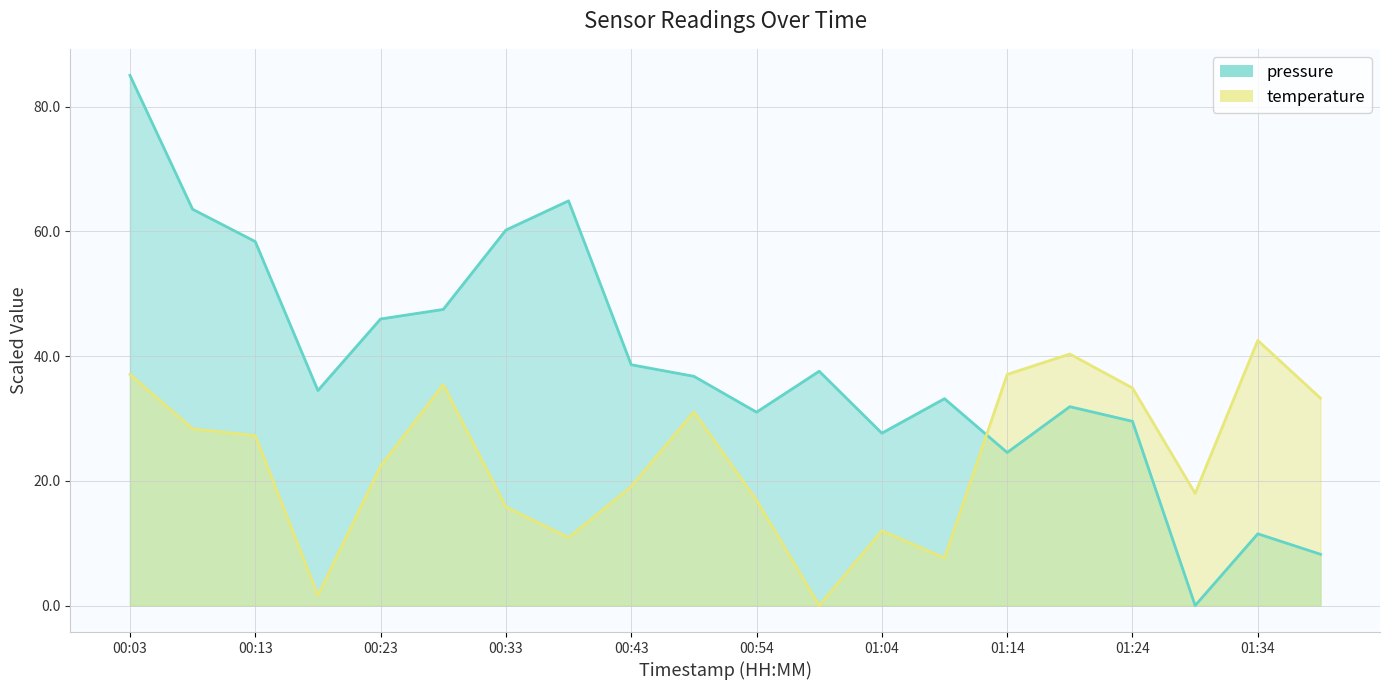

What is the difference between the highest and lowest values at 00:28?

12.1